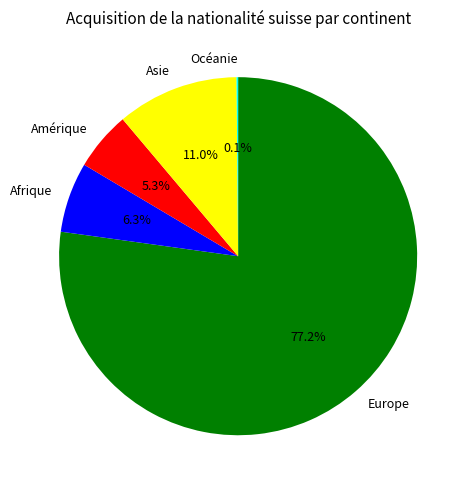

Which category accounts for the majority?

Europe